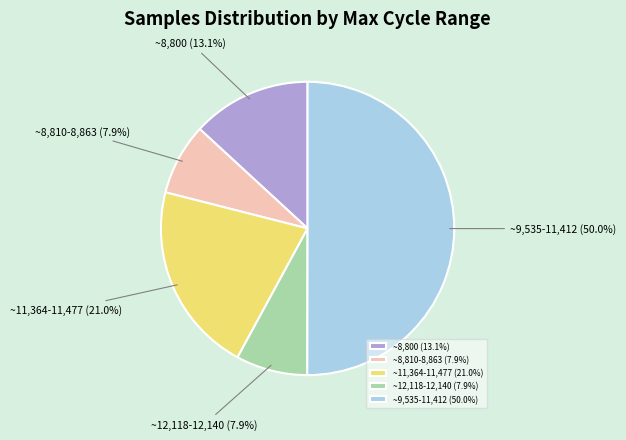

What is the ratio of the value at ~9,535-11,412 to the value at ~11,364-11,477?

2.4